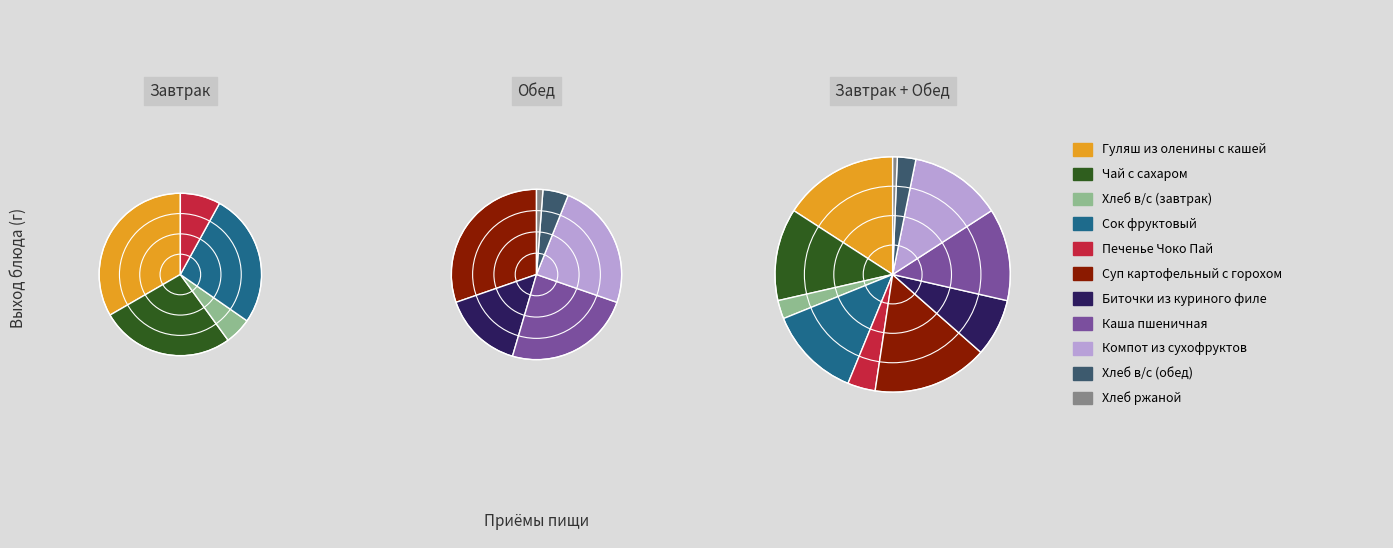

To the nearest percent, what is the average slice percentage?

9%